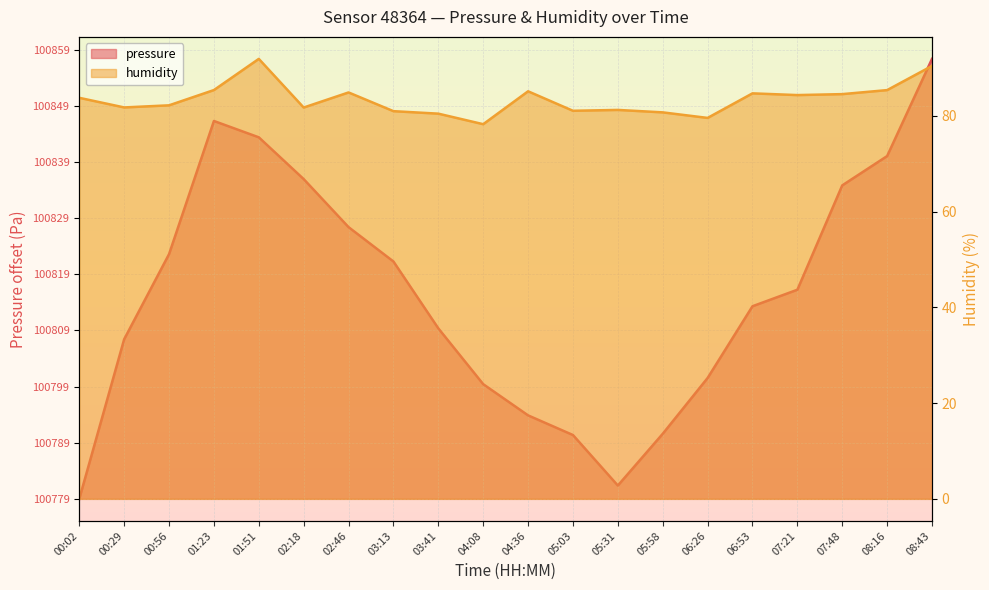

What is the value of the pressure point at the 13th from the left?

2.4